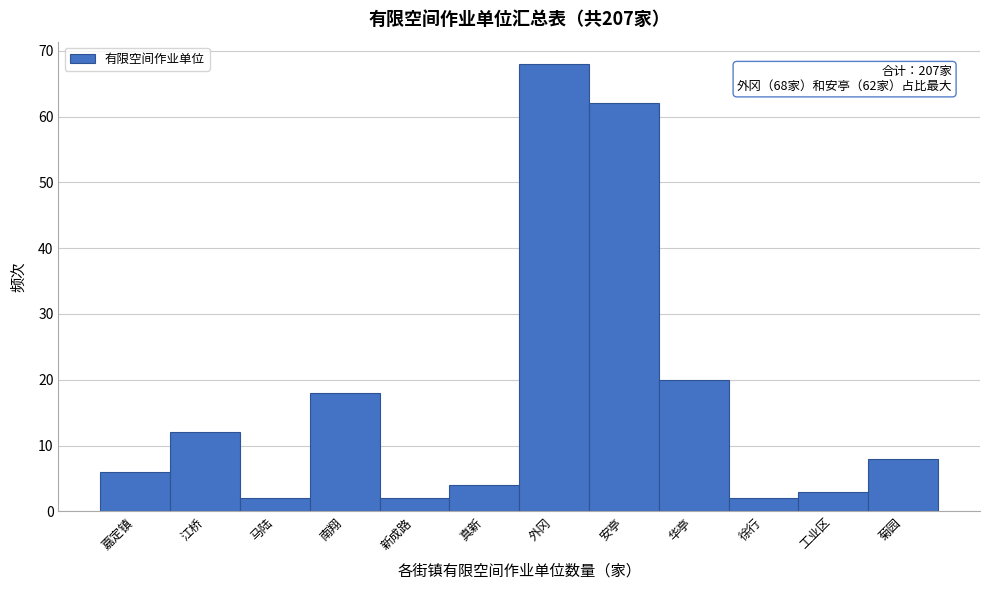

Reading right to left, what are all the values shown in this chart?

菊园=8	工业区=3	徐行=2	华亭=20	安亭=62	外冈=68	真新=4	新成路=2	南翔=18	马陆=2	江桥=12	嘉定镇=6